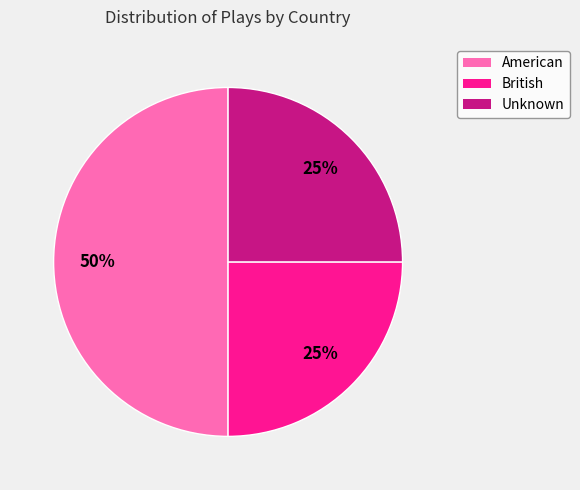

Does British account for over 50% of the chart?

No